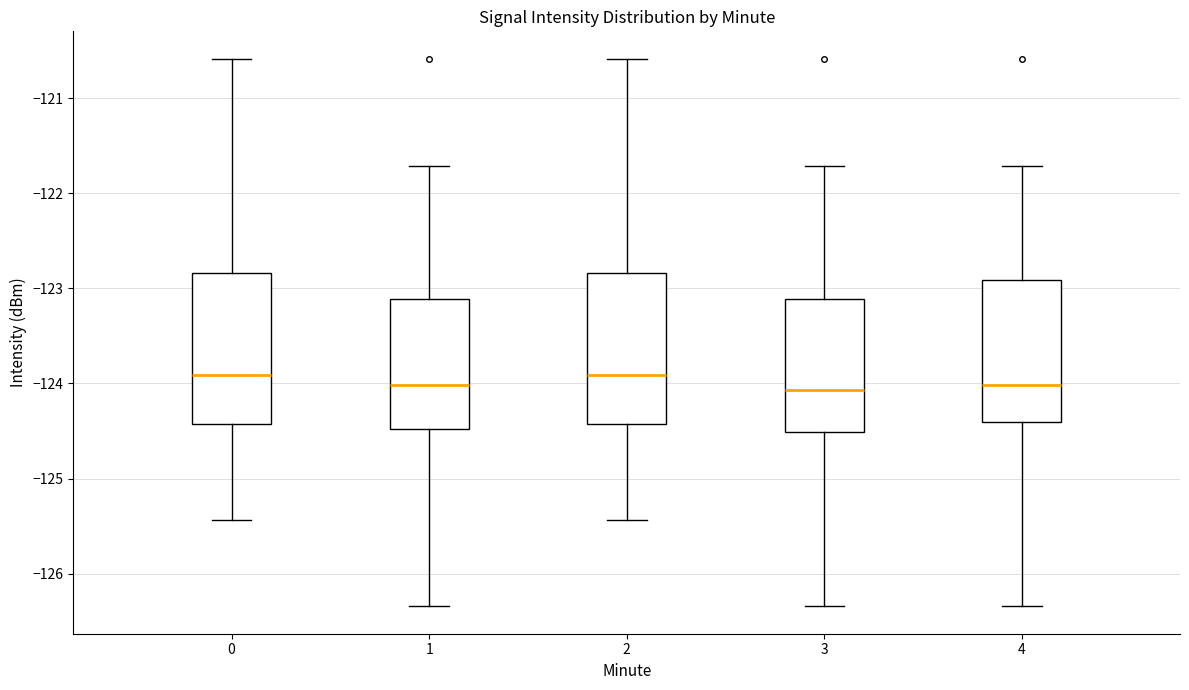

Reading left to right, transcribe this box plot: for each box, give where its median line is, the range the box spans, and where its two whiskers end, as read against the y-axis. The values are not printed on the chart, so give them approximately, as read against the axis.

0: median -123.9, box -124.4 to -122.8, whiskers -125.4 to -120.6
1: median -124.0, box -124.5 to -123.1, whiskers -126.3 to -121.7
2: median -123.9, box -124.4 to -122.8, whiskers -125.4 to -120.6
3: median -124.1, box -124.5 to -123.1, whiskers -126.3 to -121.7
4: median -124.0, box -124.4 to -122.9, whiskers -126.3 to -121.7